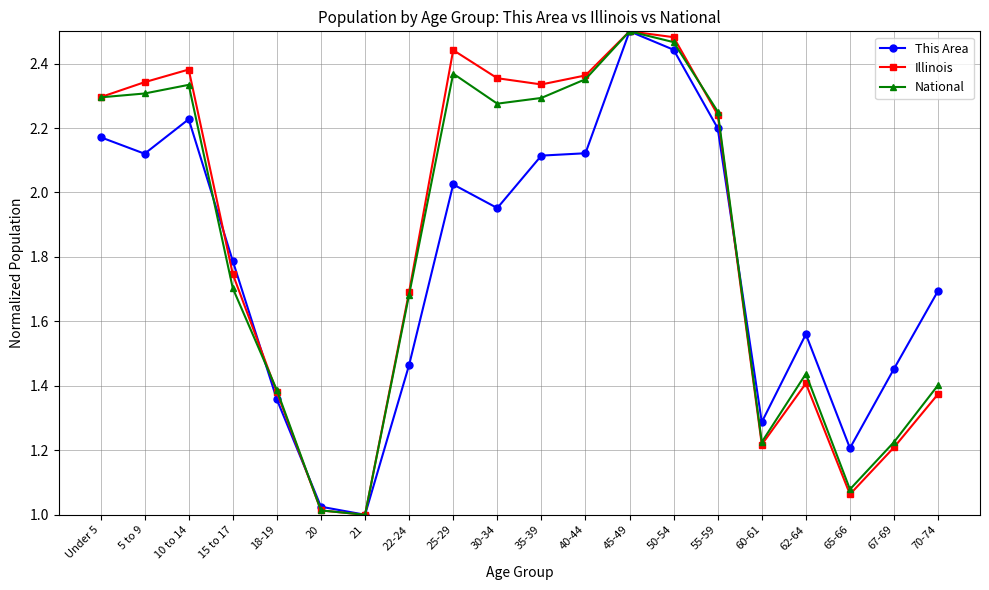

Is the value of Illinois at 67-69 greater than the value of National at 5 to 9?

No